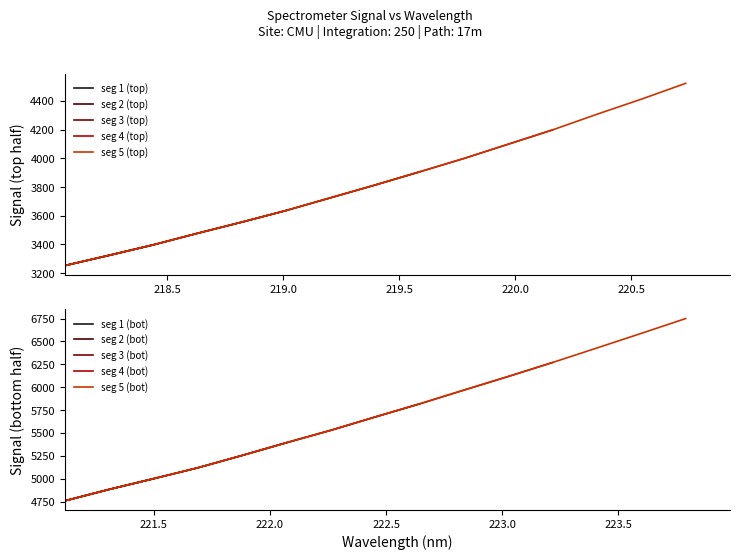

Which has a higher value, 220.5444 or 223.408?

223.408